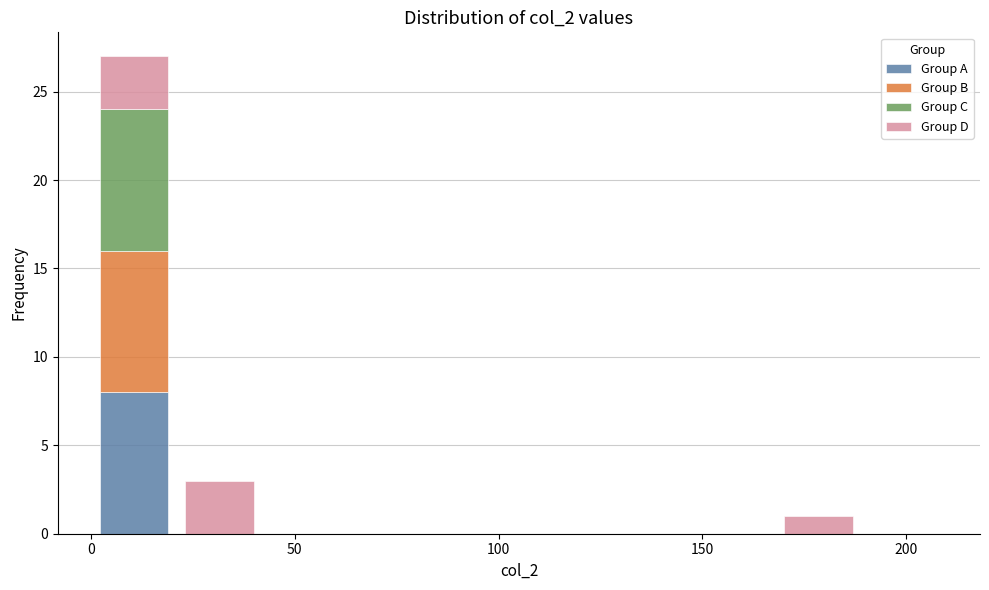

Reading left to right, list every stacked bar in this chart as the range it spans on the x-axis followed by its total height. Neither the bar edges nor the heights are printed on the chart, so give them approximately, as read against the axes.

0 to 21: 27
21 to 42: 3
42 to 63: 0
63 to 84: 0
84 to 105: 0
105 to 126: 0
126 to 147: 0
147 to 168: 0
168 to 189: 1
189 to 210: 0